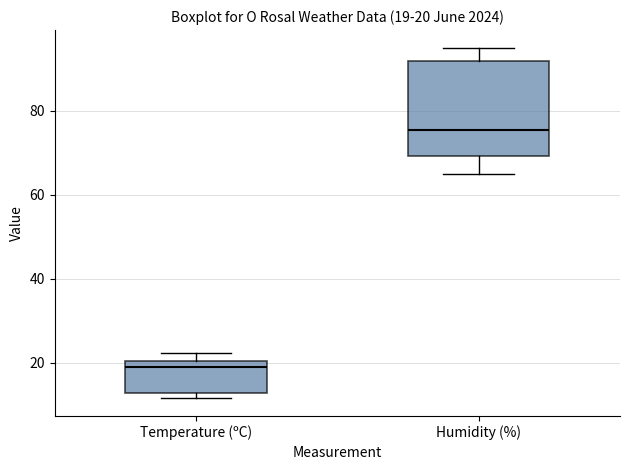

Which box is the tallest, from its lower edge to its upper edge?

Humidity (%)